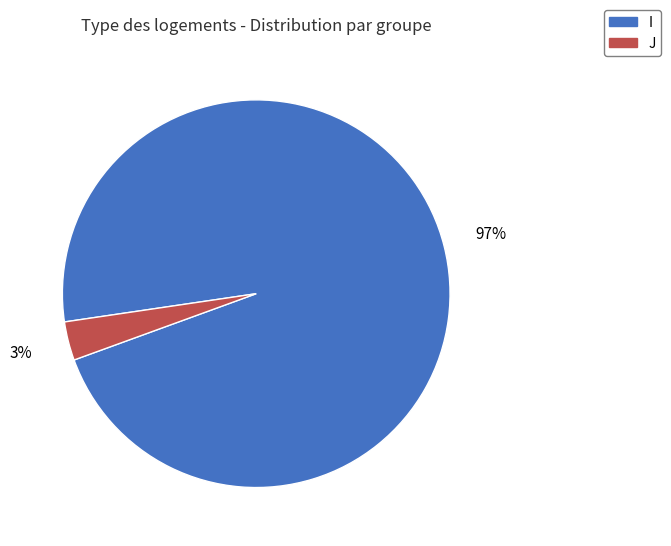

Which category has the smallest portion of the pie?

J